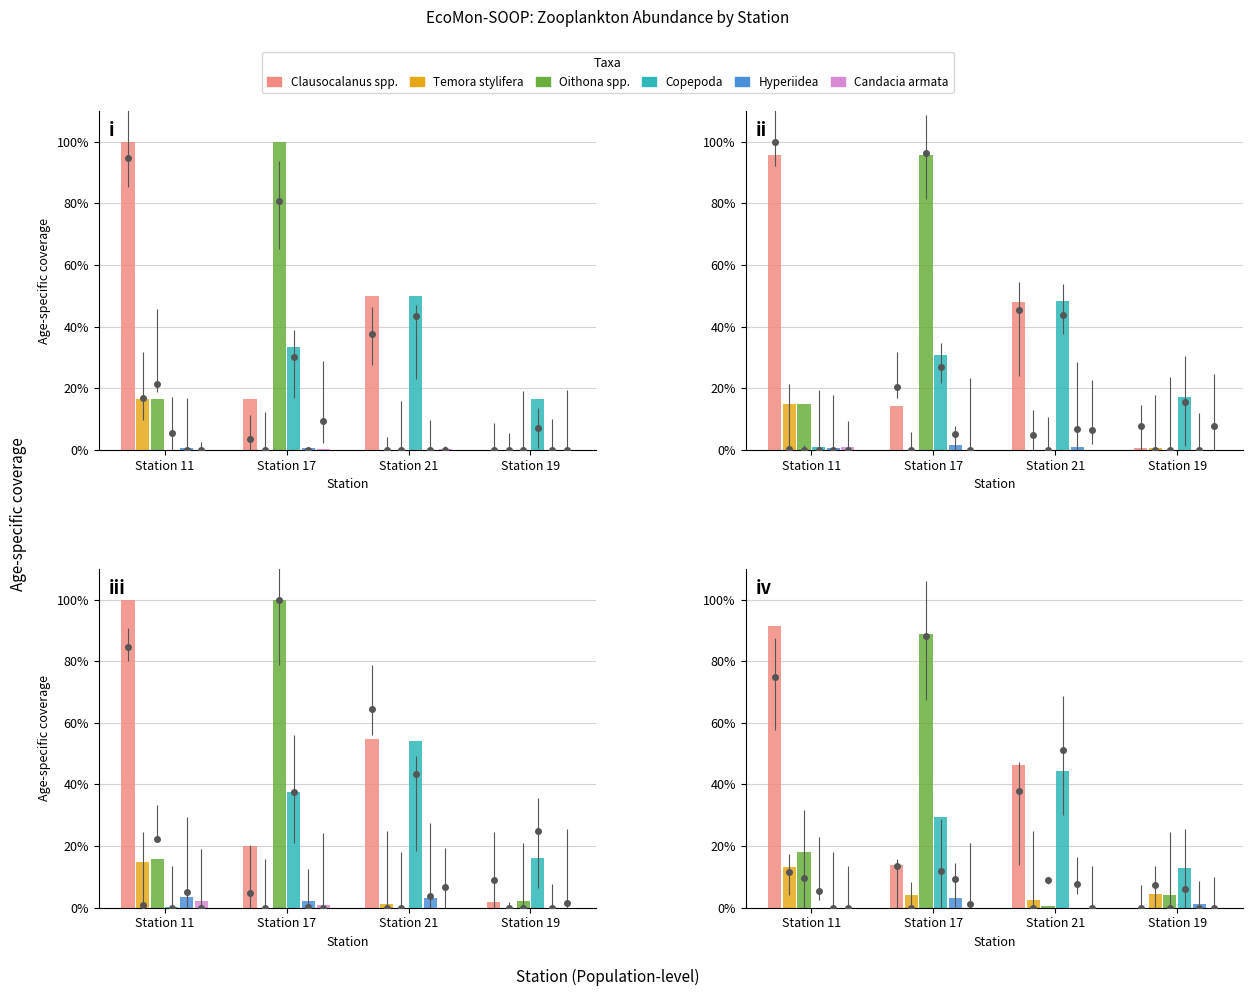

At which label does Oithona spp. reach its peak?

Station 17